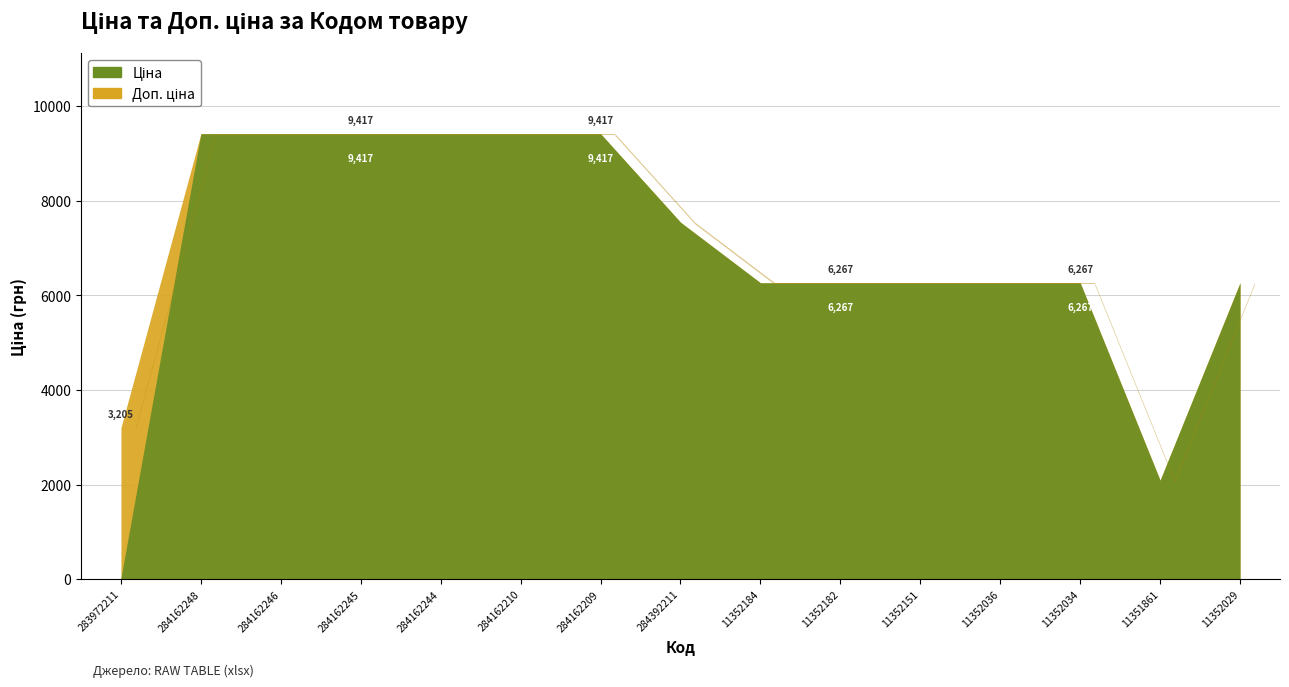

Reading left to right, extract all data points from this chart.

Ціна: 283972211=32.0	284162248=9416.9	284162246=9416.9	284162245=9416.9	284162244=9416.9	284162210=9416.9	284162209=9416.9	284392211=7545.9	11352184=6266.7	11352182=6266.7	11352151=6266.7	11352036=6266.7	11352034=6266.7	11351861=2094.3	11352029=6266.7
Доп. ціна: 283972211=3205.0	284162248=9416.9	284162246=9416.9	284162245=9416.9	284162244=9416.9	284162210=9416.9	284162209=9416.9	284392211=7545.9	11352184=6266.7	11352182=6266.7	11352151=6266.7	11352036=6266.7	11352034=6266.7	11351861=2094.0	11352029=6266.7